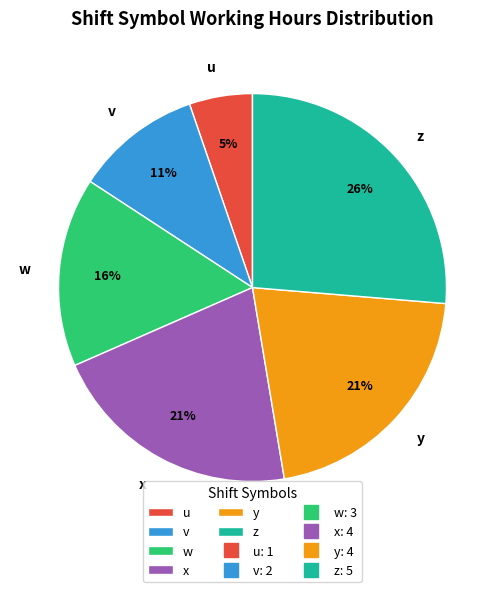

To the nearest percent, what portion does w represent?

16%